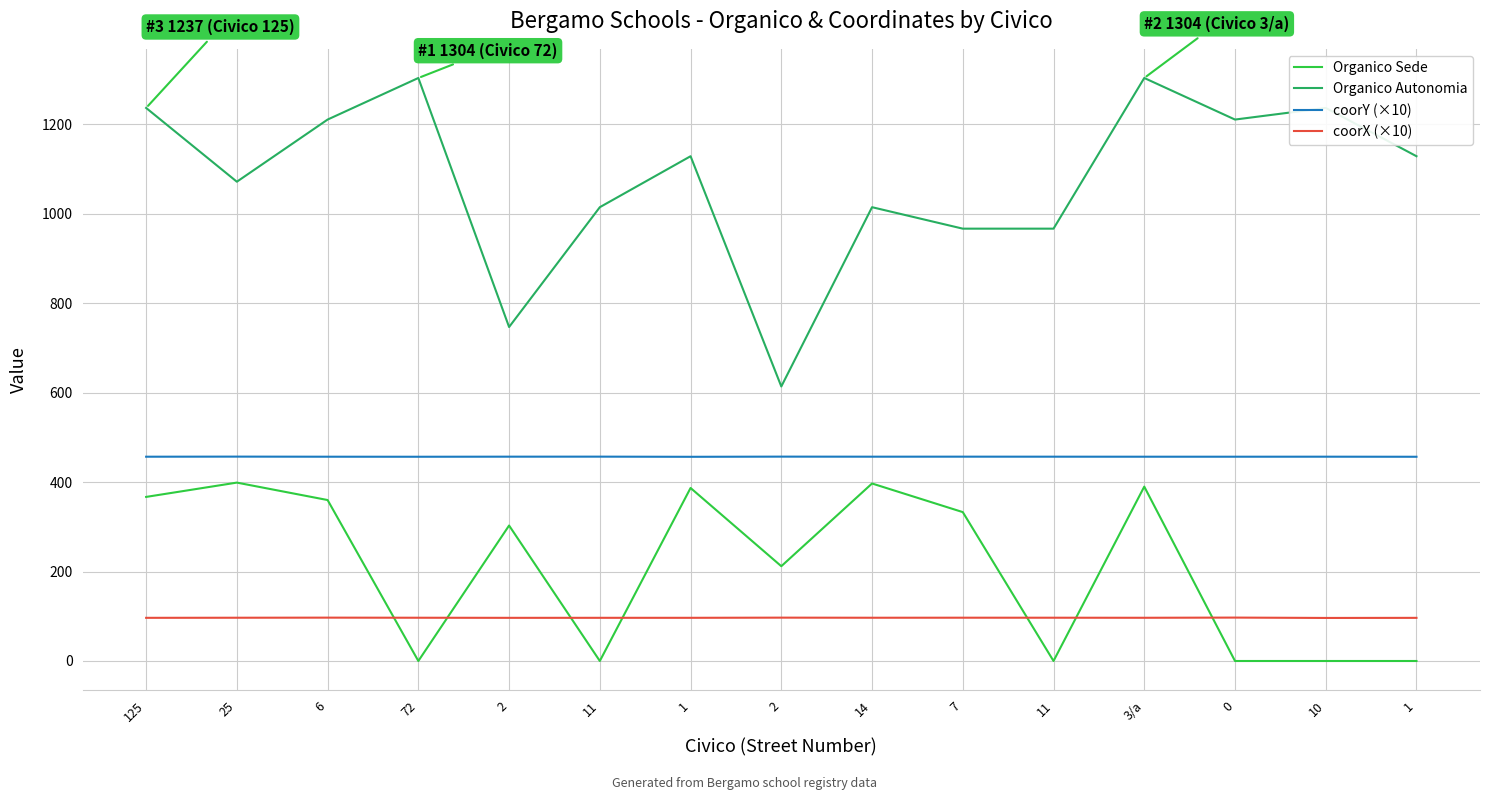

What is the value of the Organico Sede point at the 1st from the left?

367.0